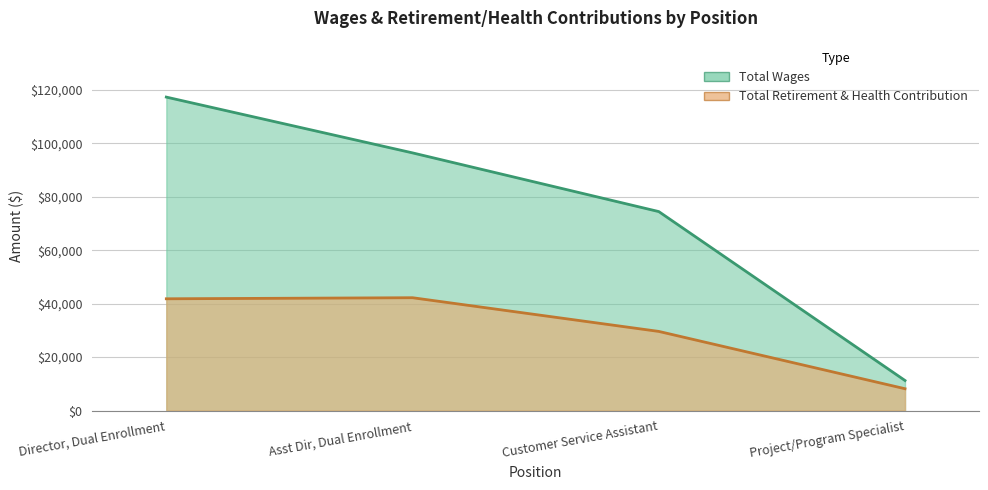

How many distinct data groups are displayed?

2